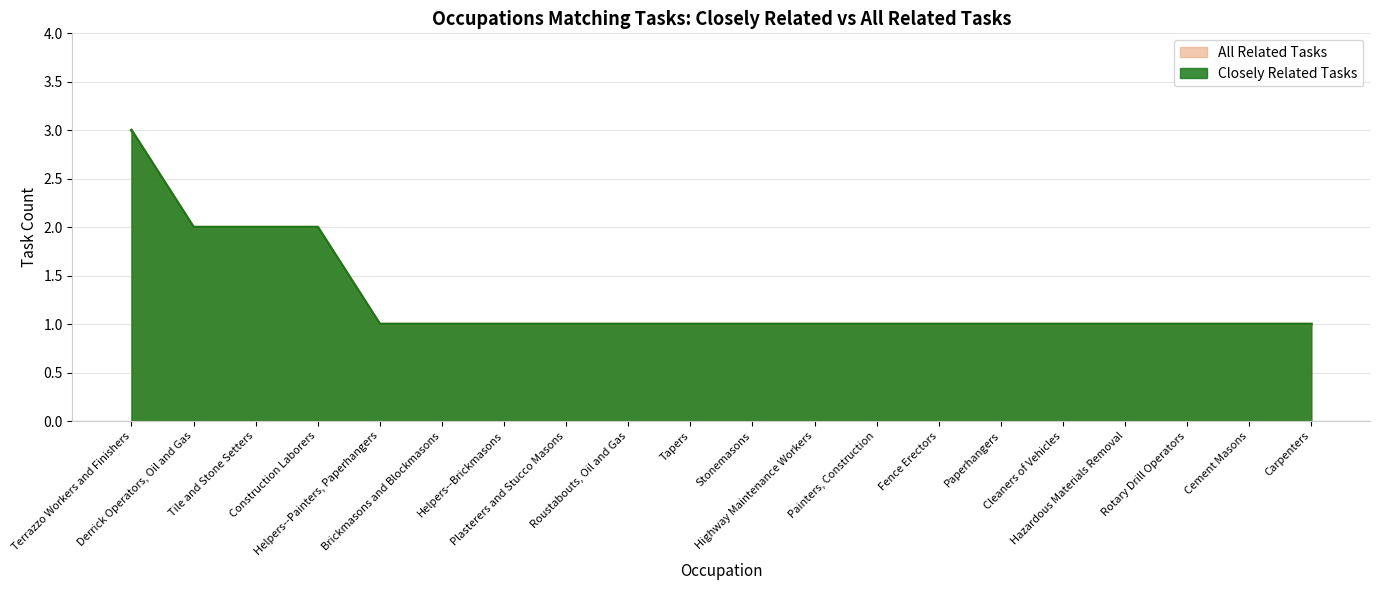

What is the label of the 9th point from the left?

Roustabouts, Oil and Gas